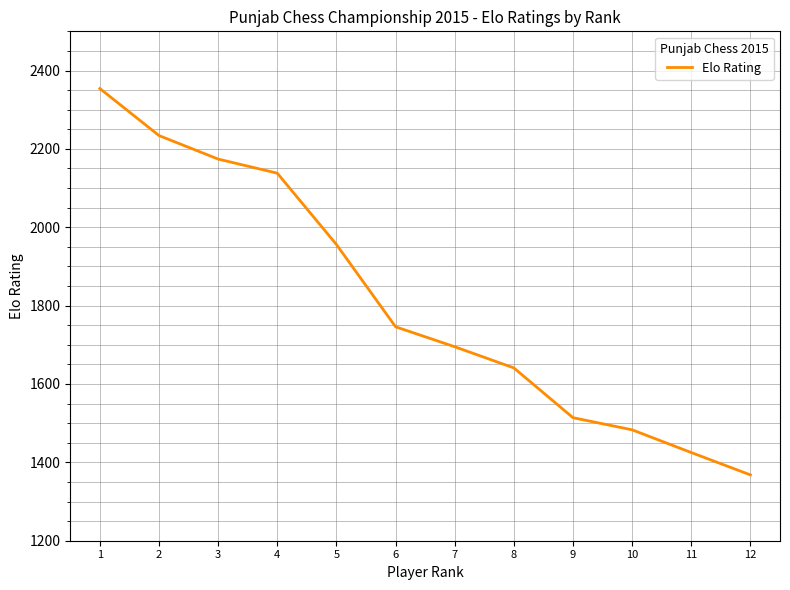

What is the change in value from 3 to 4?

-36